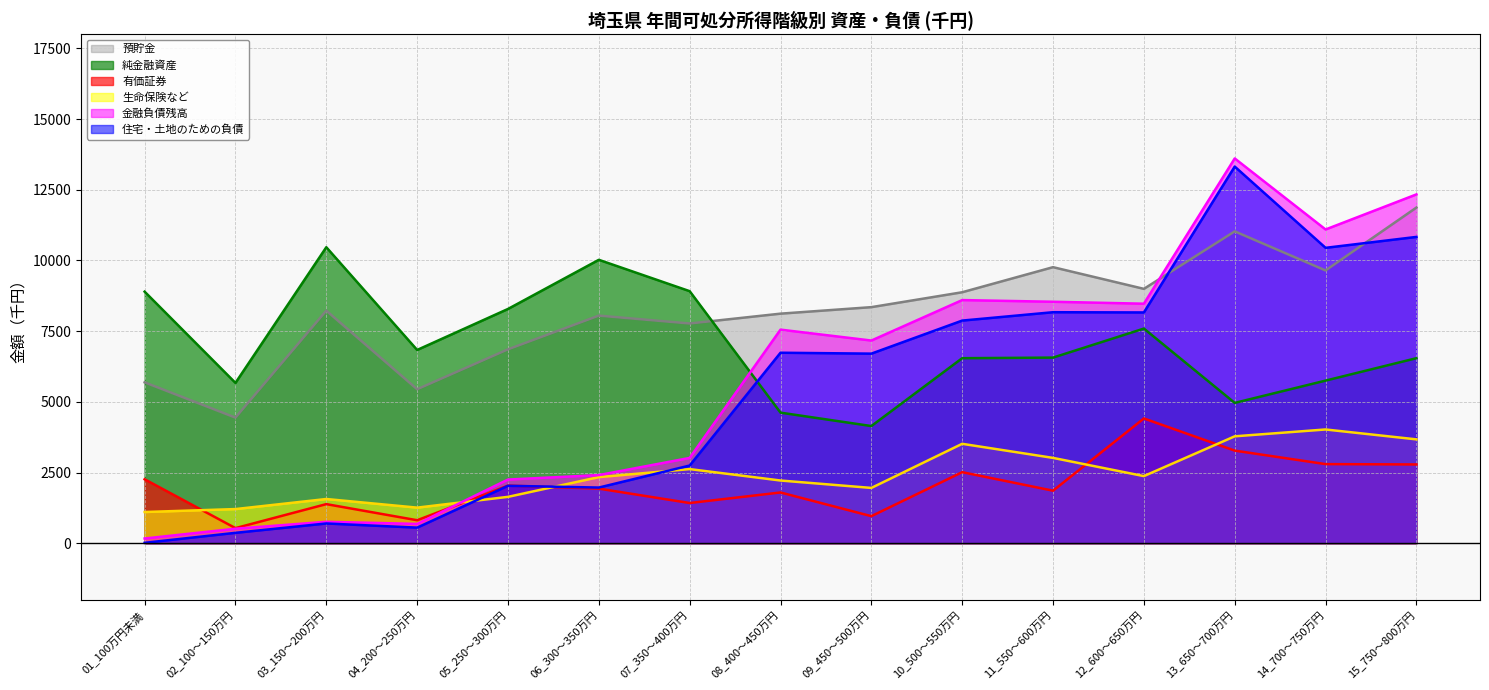

The 純金融資産 series shows 6834 at 04_200～250万円. True or false?

True